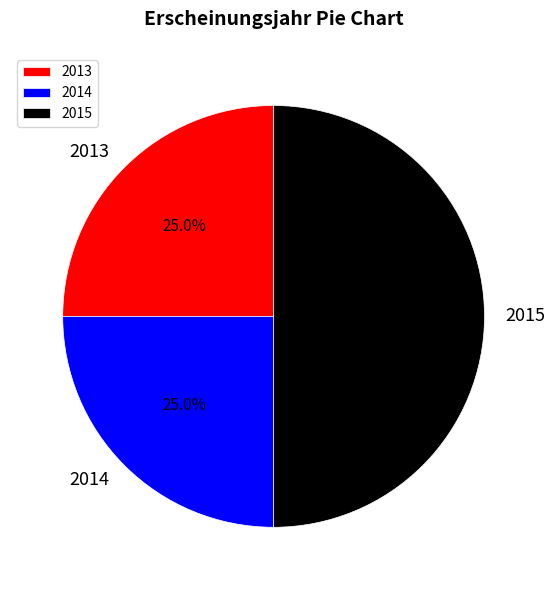

What is the largest slice in the pie chart?

2015